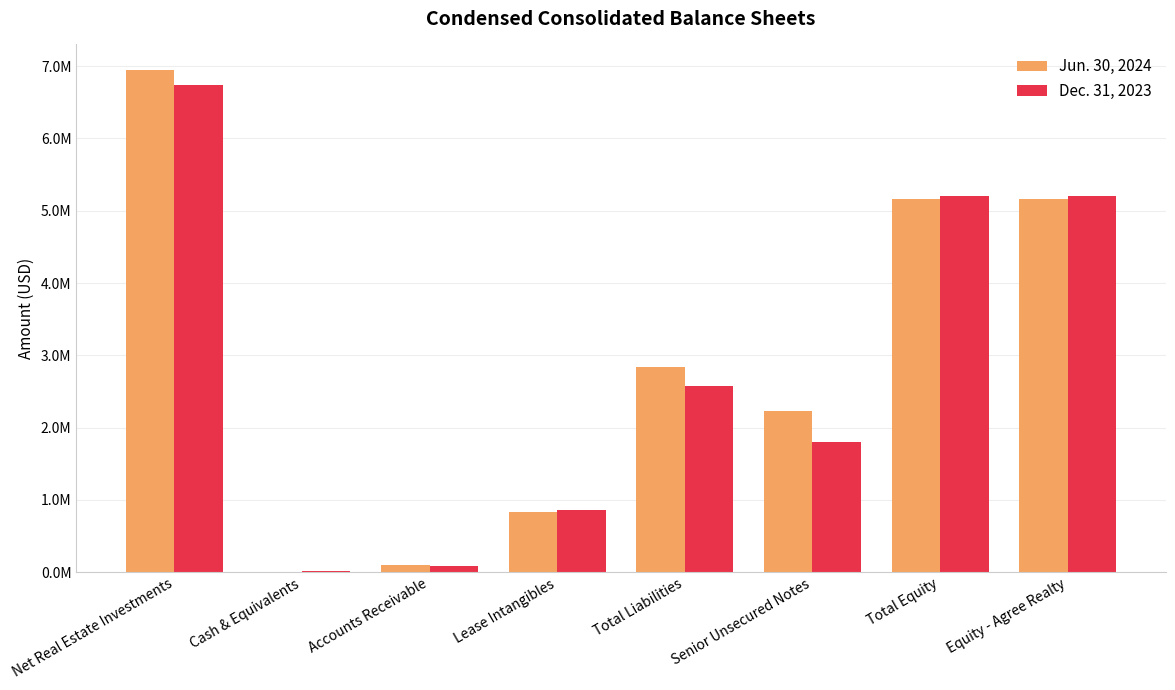

What are all the series names shown in the legend?

Jun. 30, 2024, Dec. 31, 2023